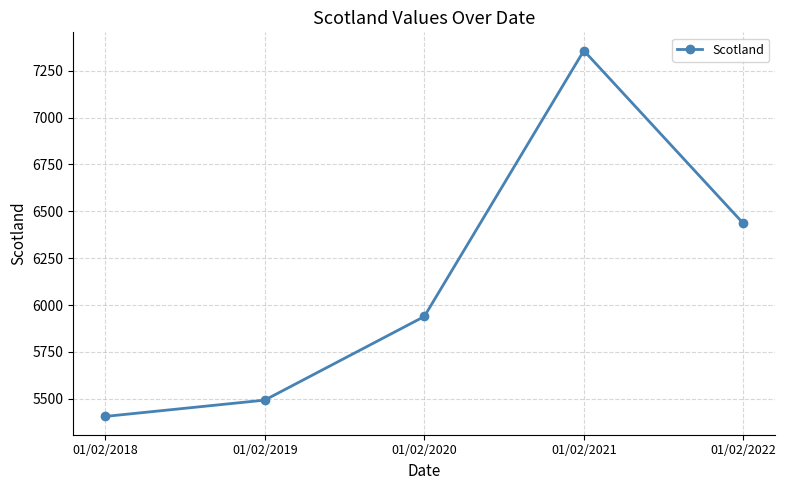

How many series are shown in this chart?

1